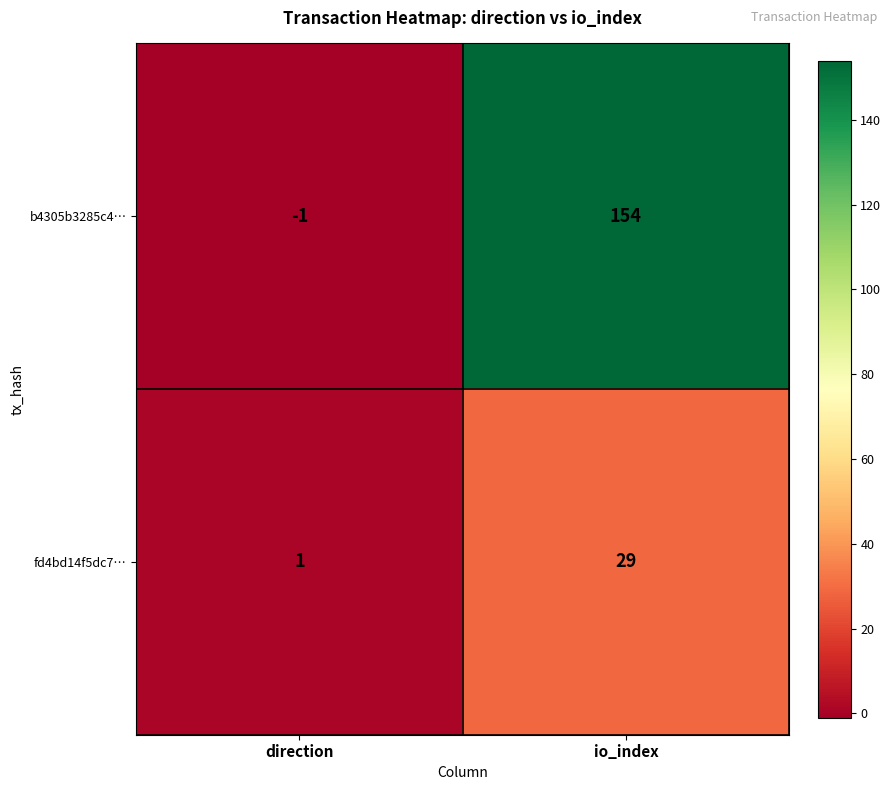

Reading right to left, list all the values displayed in this chart.

b4305b3285c4…: io_index=154	direction=-1
fd4bd14f5dc7…: io_index=29	direction=1